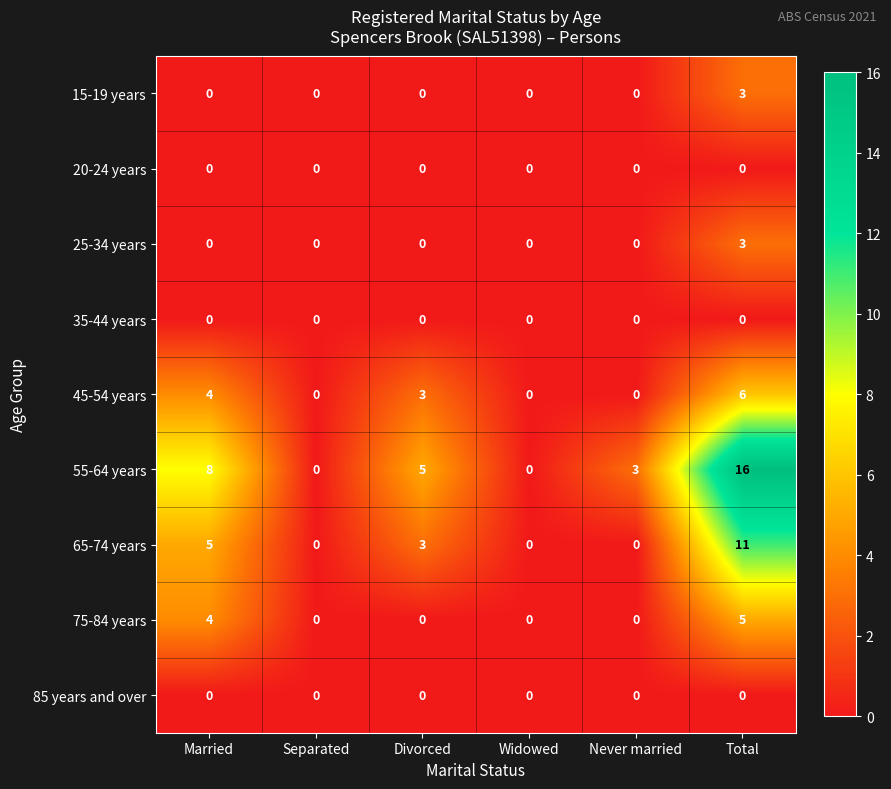

Which category has the highest value across all series?

Total